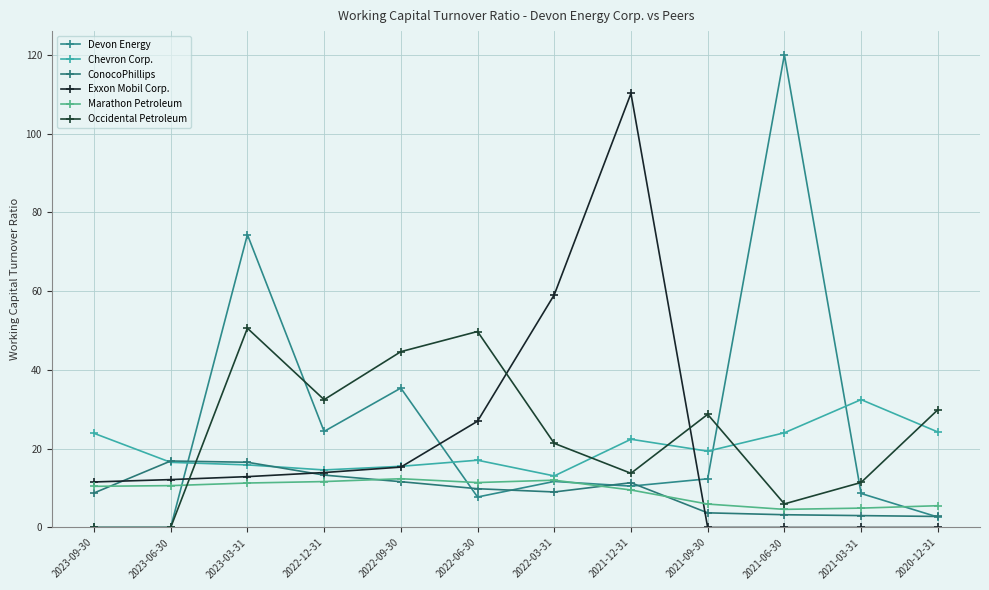

What is the sum of the Devon Energy values at 2020-12-31 and 2022-12-31?

27.0